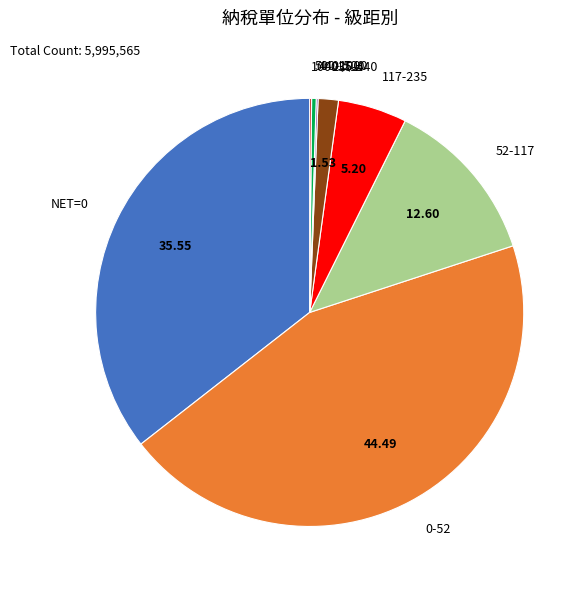

Is there a majority slice in this chart?

No